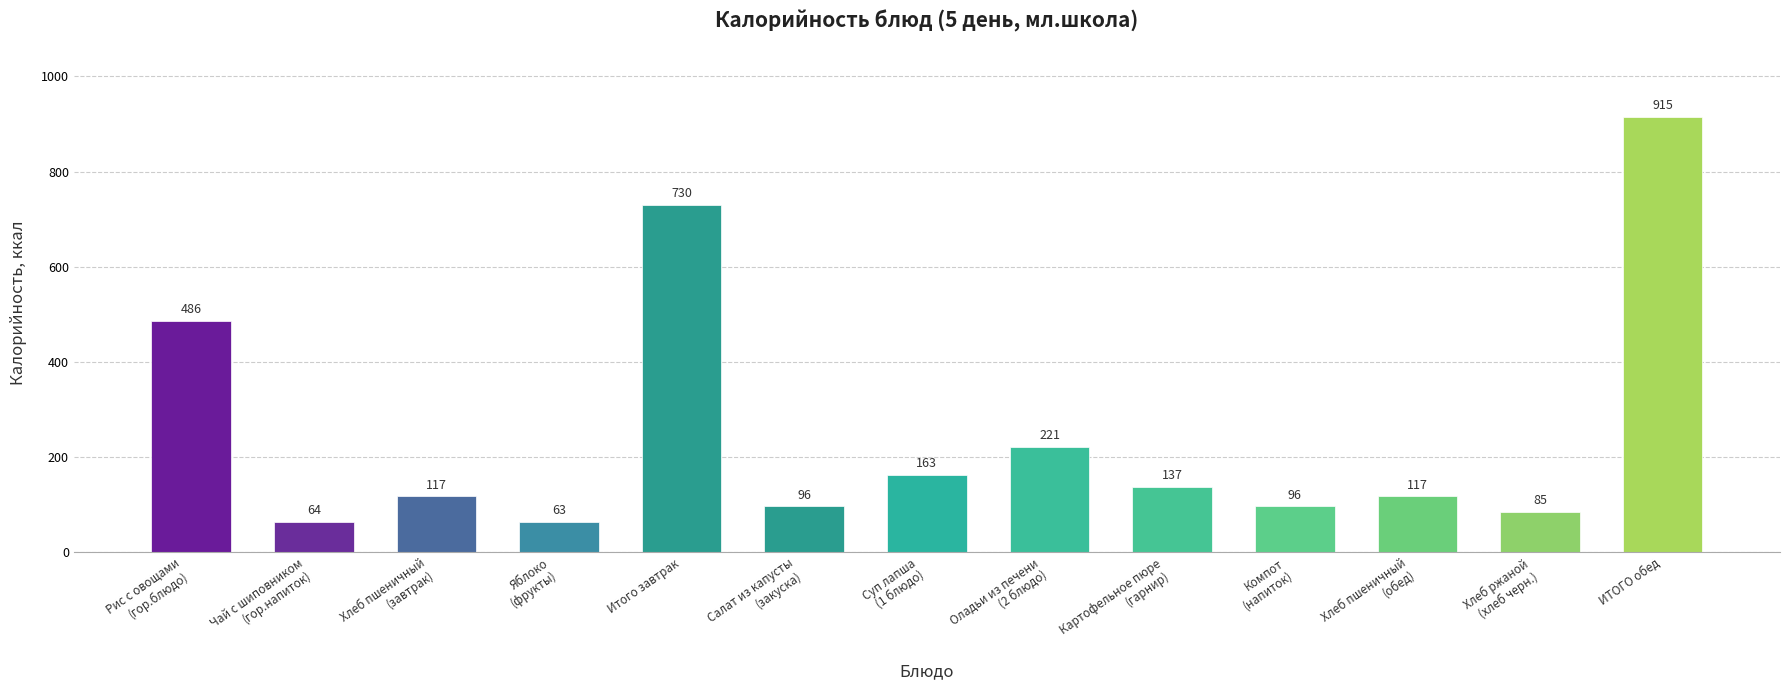

What is the value of the 8th bar from the left?

221